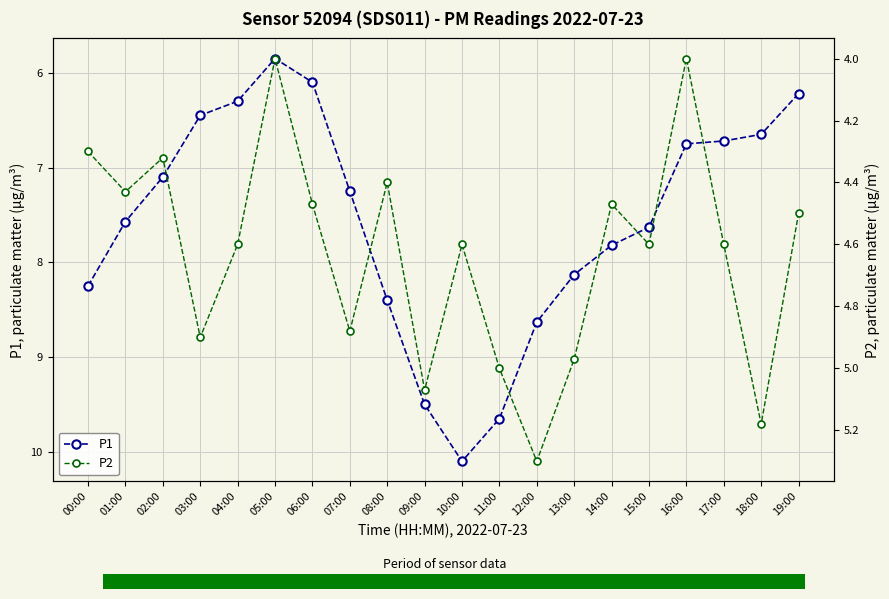

At which category does the chart reach its minimum across all series?

05:00